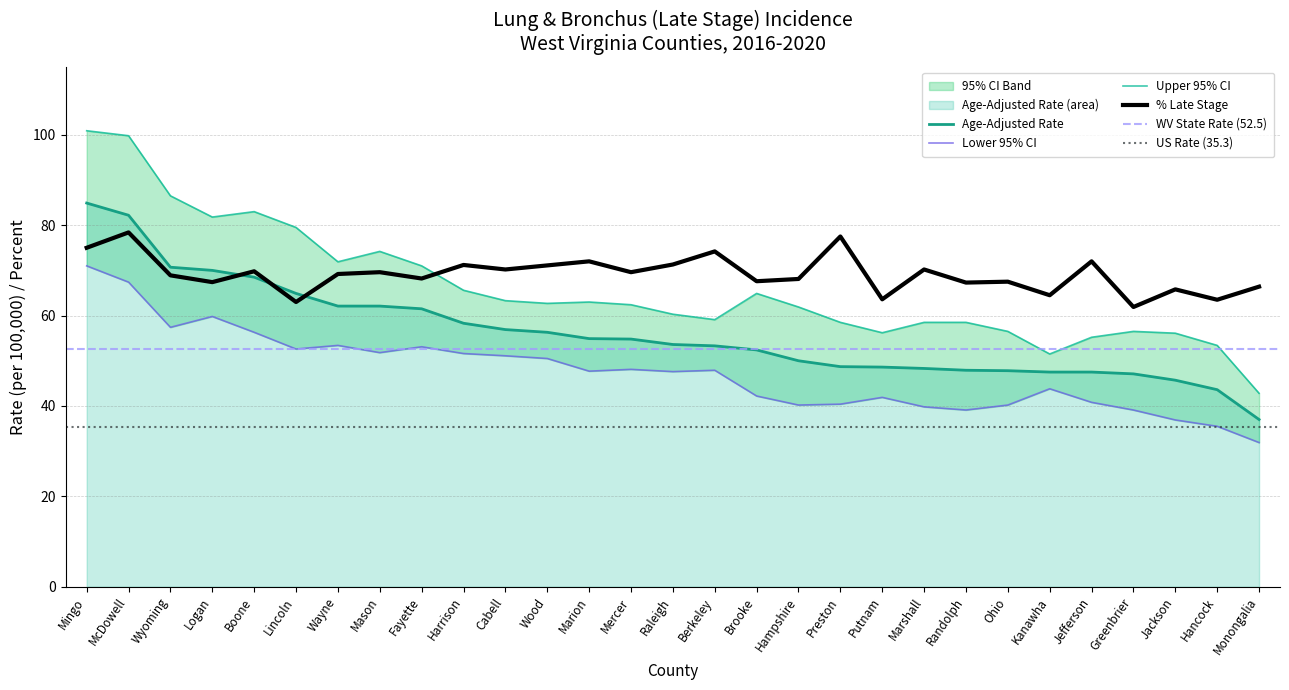

What is the sum of the Percent Late Stage values at Greenbrier and Marion?

133.9